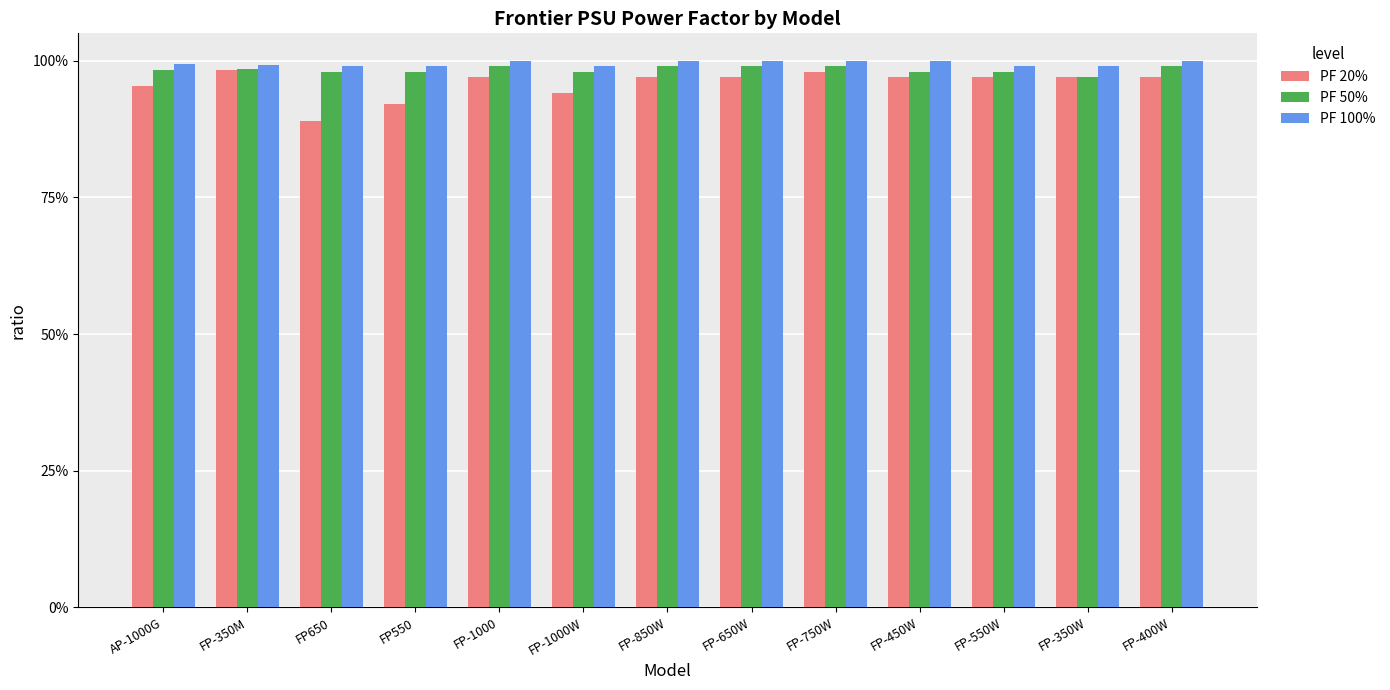

At which category does the chart reach its minimum across all series?

FP650